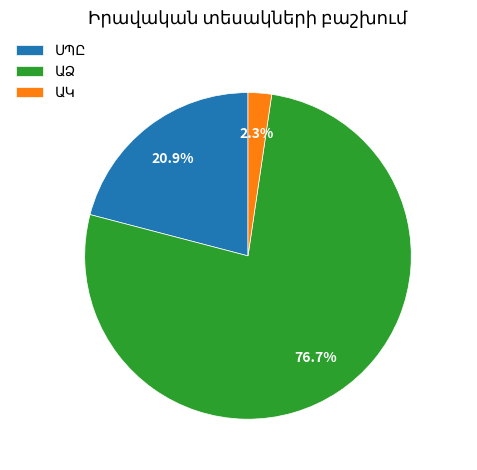

Is there a majority slice in this chart?

Yes